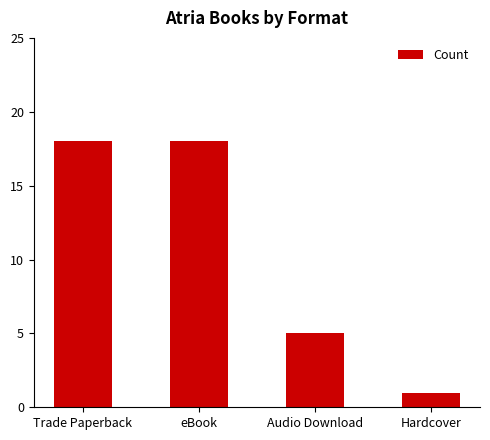

What is the value of the 2nd bar from the left?

18